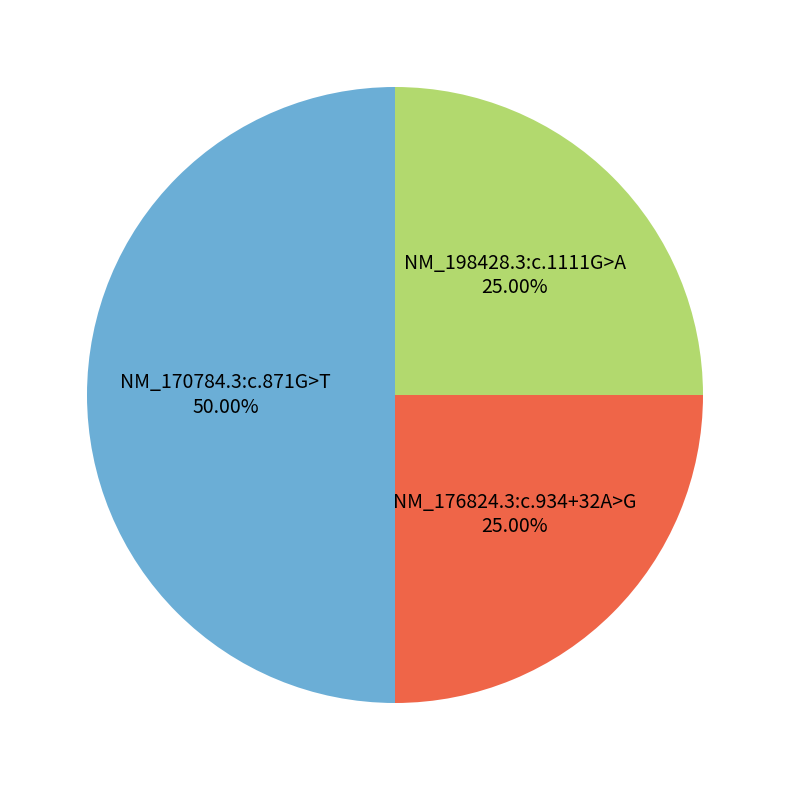

Which slice is the smallest?

NM_176824.3:c.934+32A>G